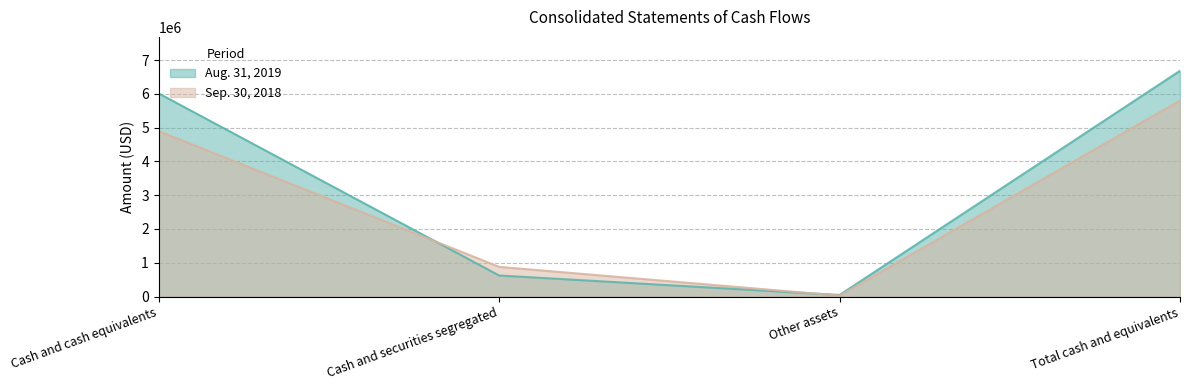

Where is Aug. 31, 2019 nearest to the value 3364424?

Cash and cash equivalents